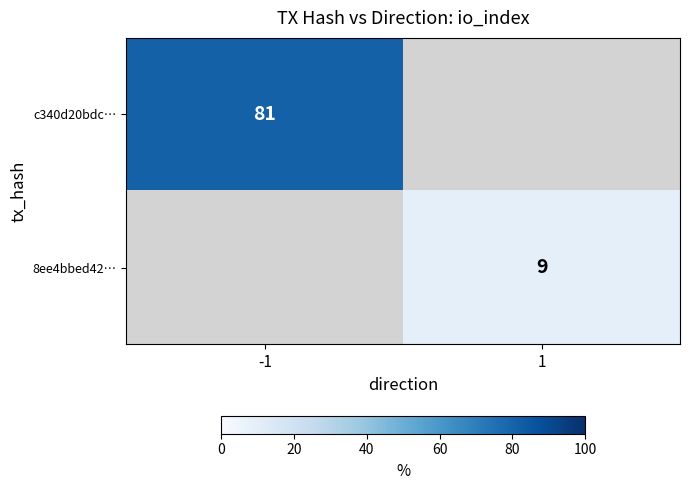

The value of c340d20bdc… at -1 is 42. True or false?

False